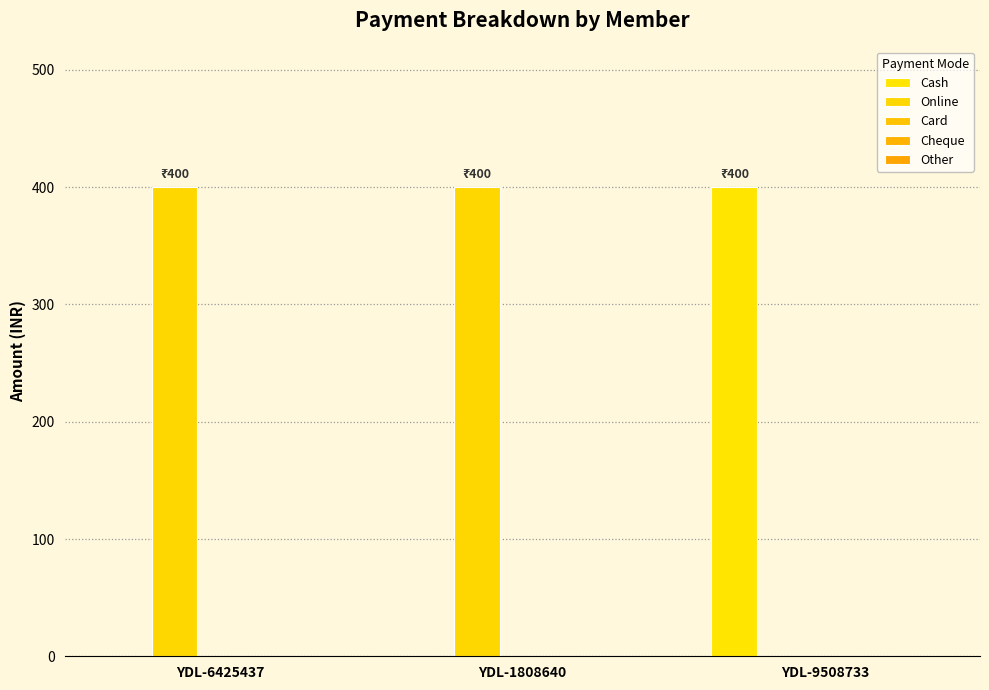

Count the number of data series in this chart.

2